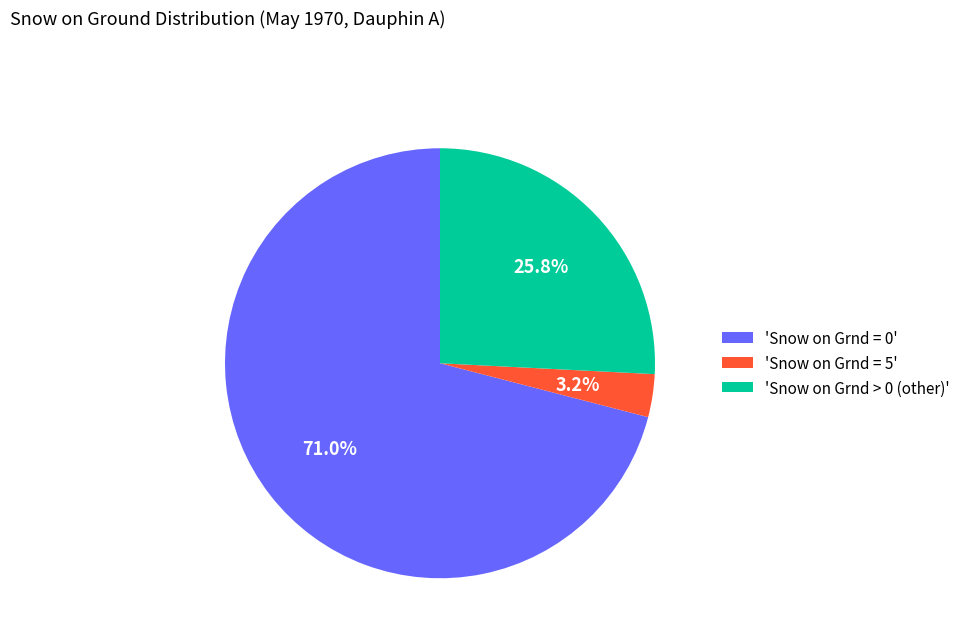

Which slice represents more than half of the pie?

'Snow on Grnd = 0'